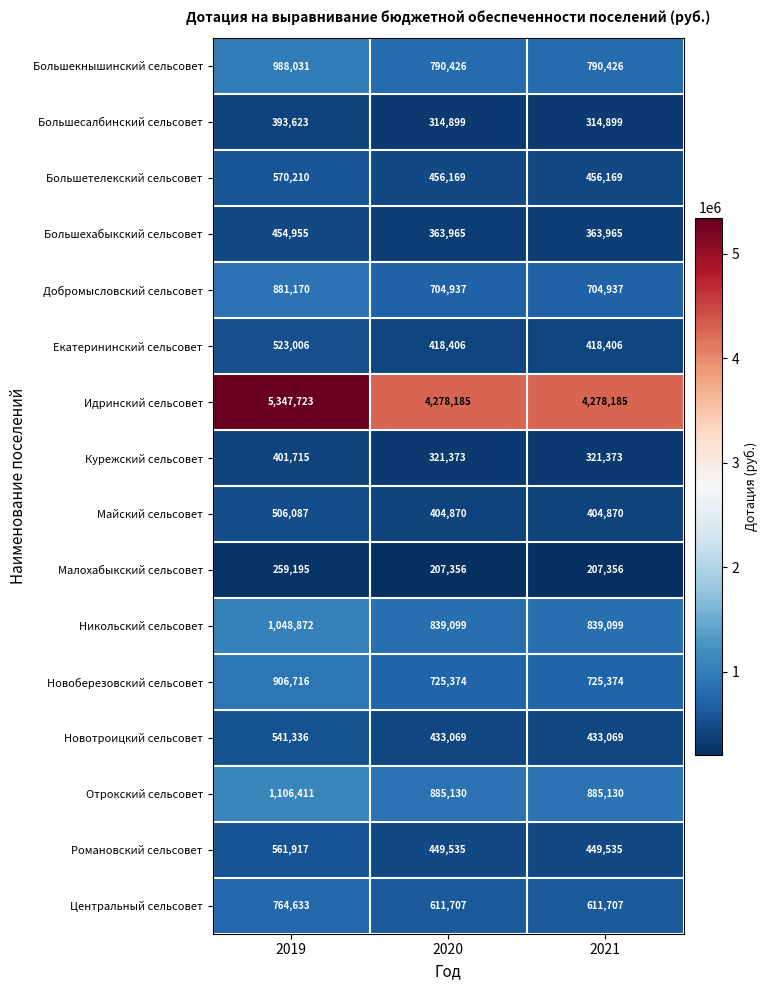

The value of Идринский сельсовет at 2020 is 7308562. True or false?

False